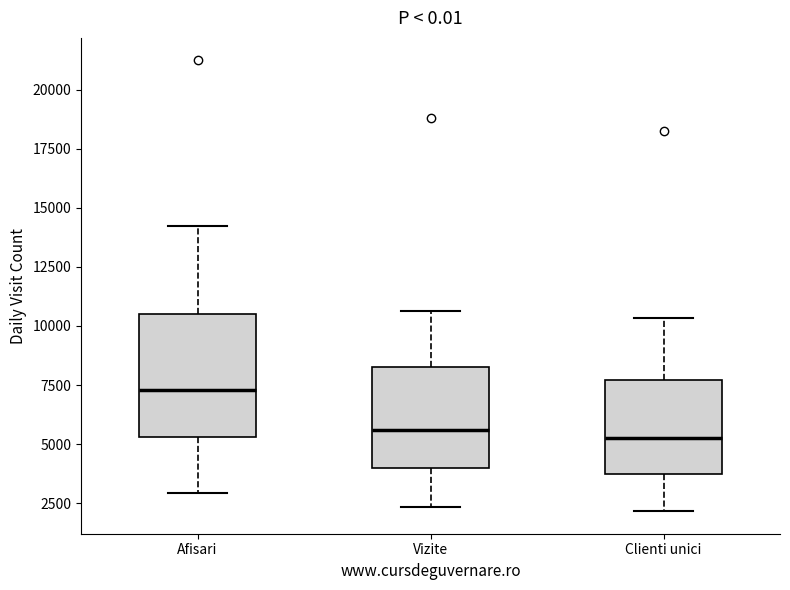

Reading left to right, read every box against the y-axis: the position of its median line, the range the box covers, and the ends of its whiskers. The values are not printed on the chart, so give them approximately, as read against the axis.

Afisari: median 7500, box 5500 to 10500, whiskers 3000 to 14000
Vizite: median 5500, box 4000 to 8500, whiskers 2500 to 10500
Clienti unici: median 5500, box 3500 to 7500, whiskers 2000 to 10500